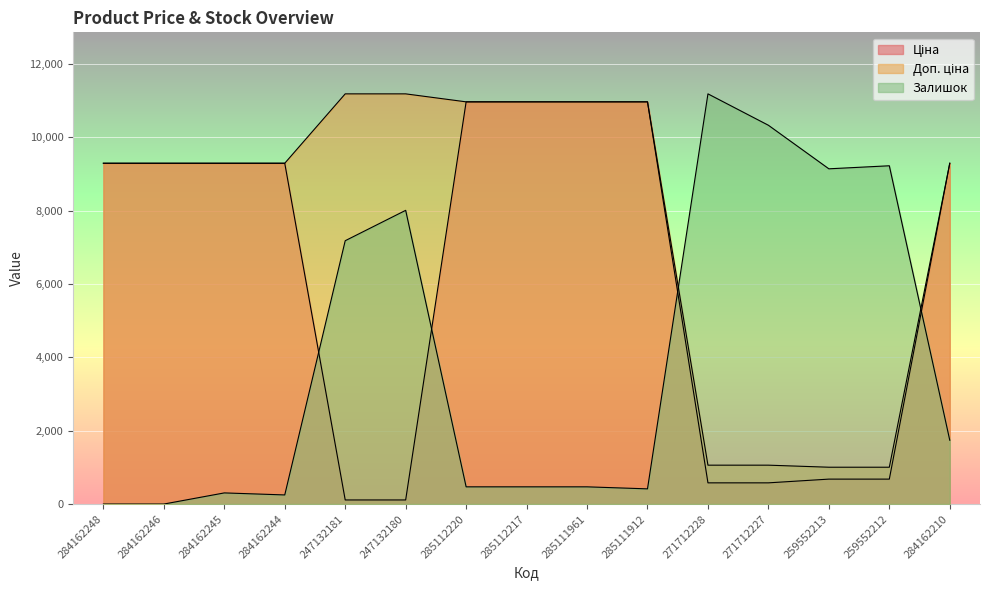

What is the approximate value of Ціна at 259552212?

679.8